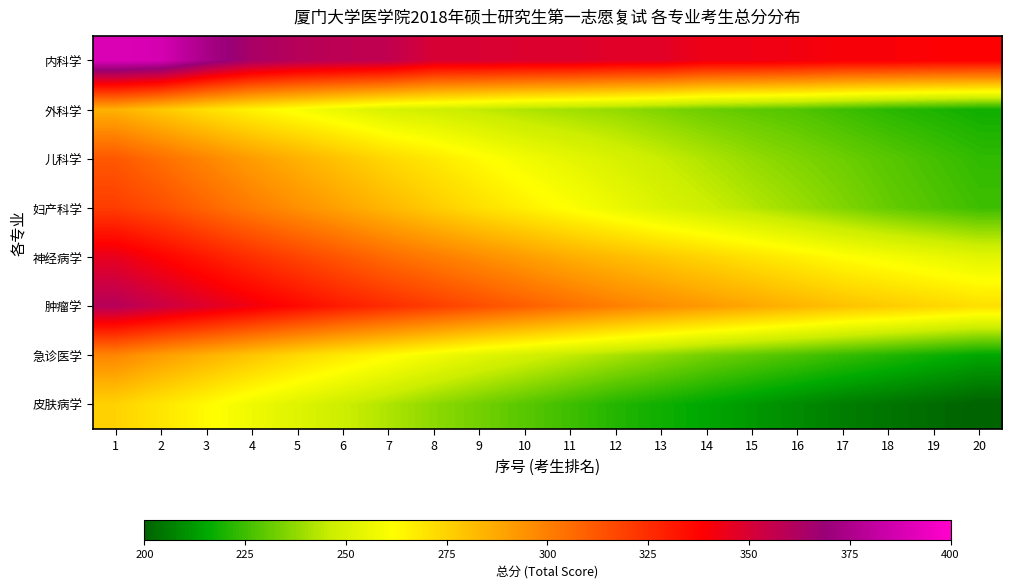

What is the sum of the 肿瘤学 values at 13 and 12?

596